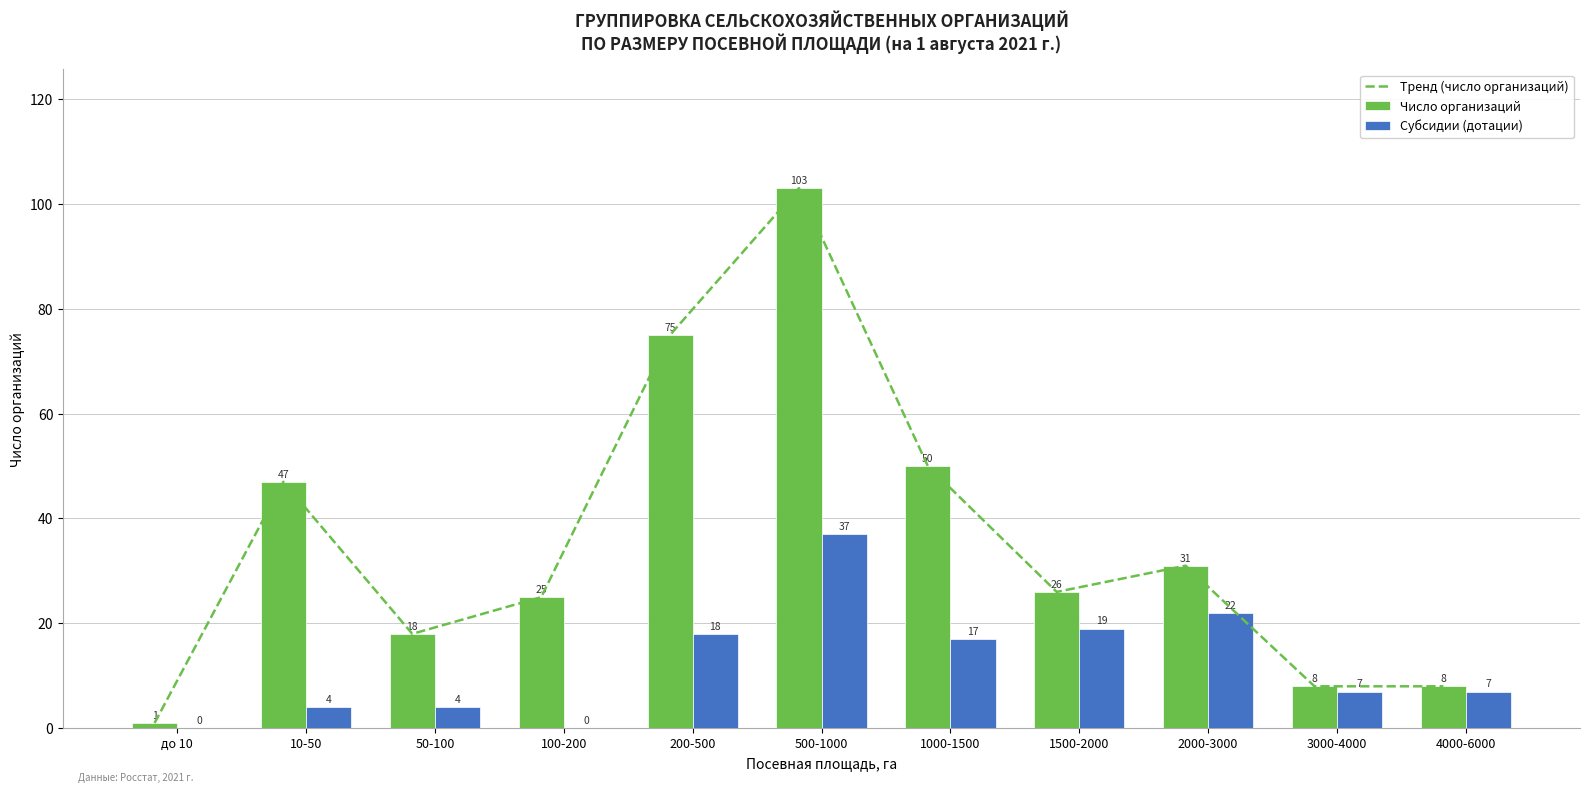

Read the Субсидии (дотации) value at 50-100.

4